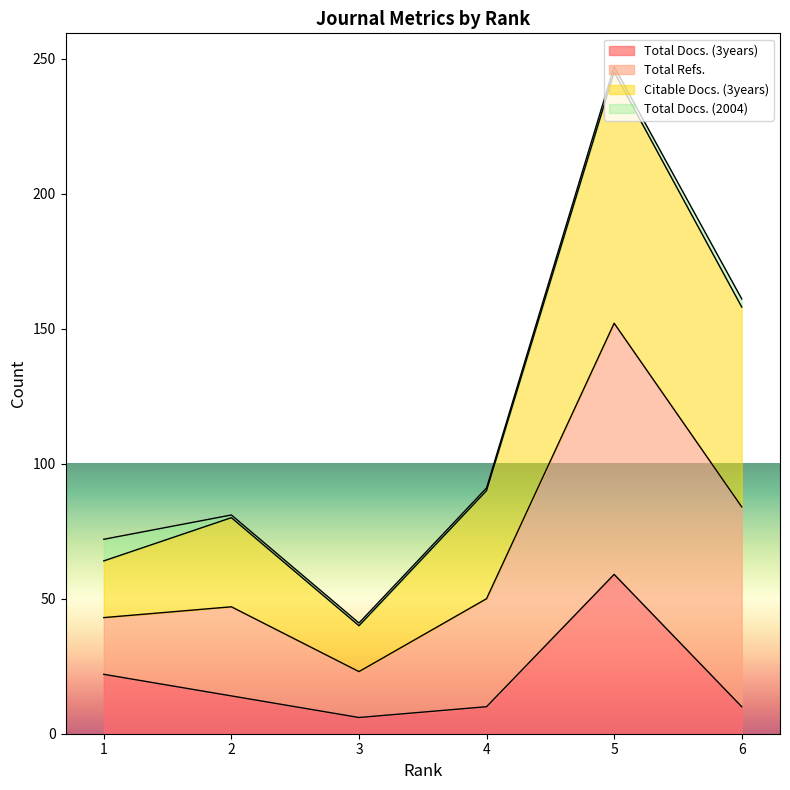

True or false: Total Docs. (3years) and Total Refs. cross at least once.

False